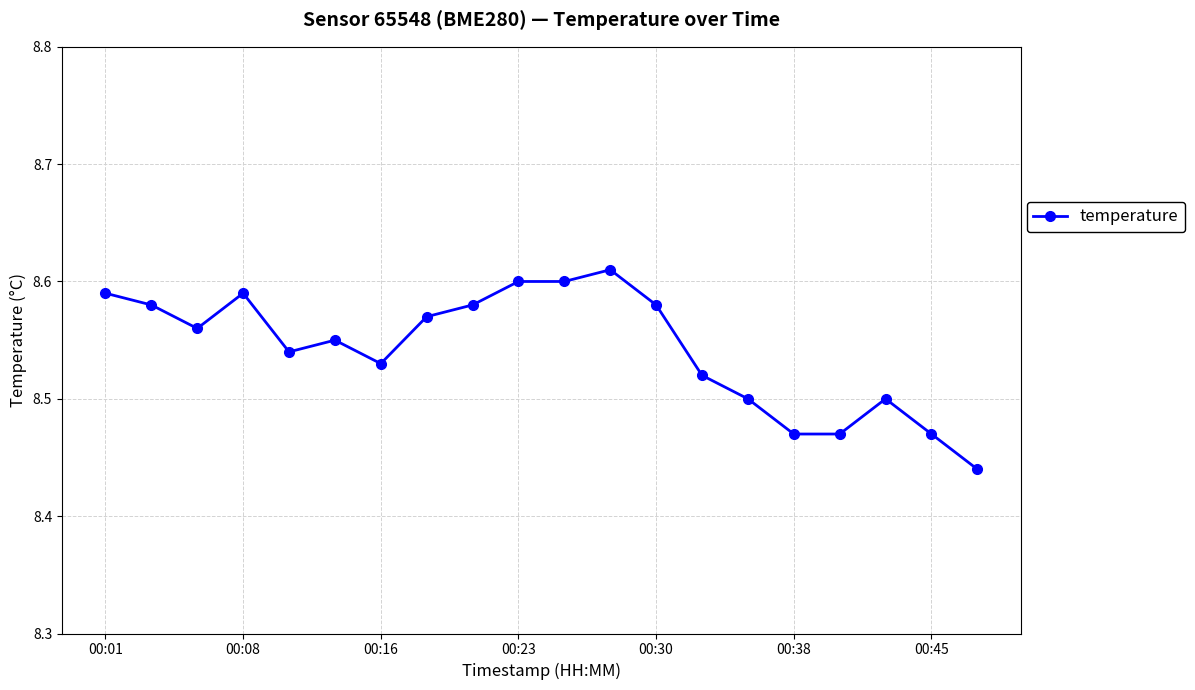

How many values are between 8 and 9?

20